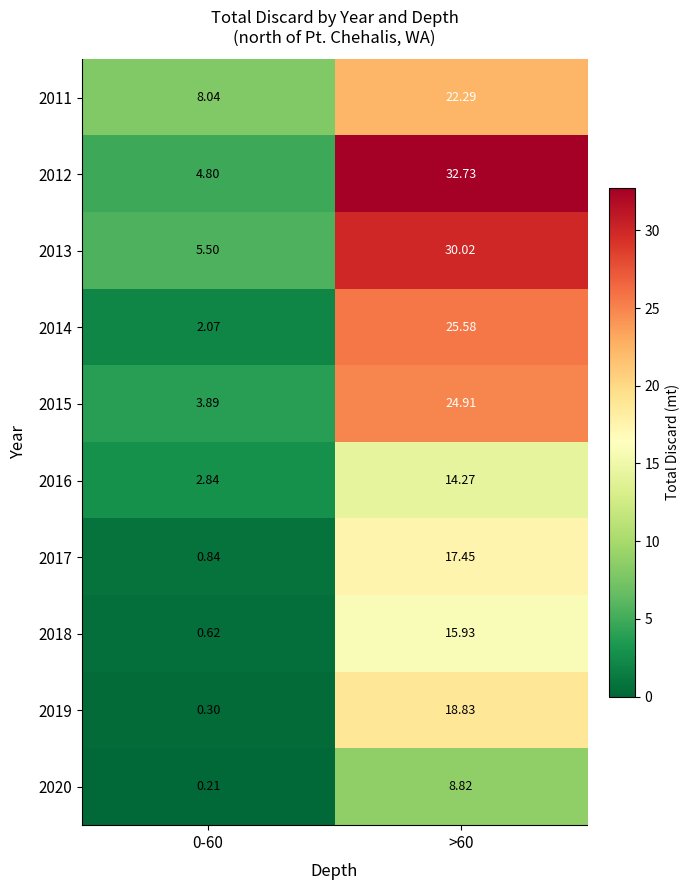

Is the value of 2014 at >60 greater than the value of 2019 at 0-60?

Yes